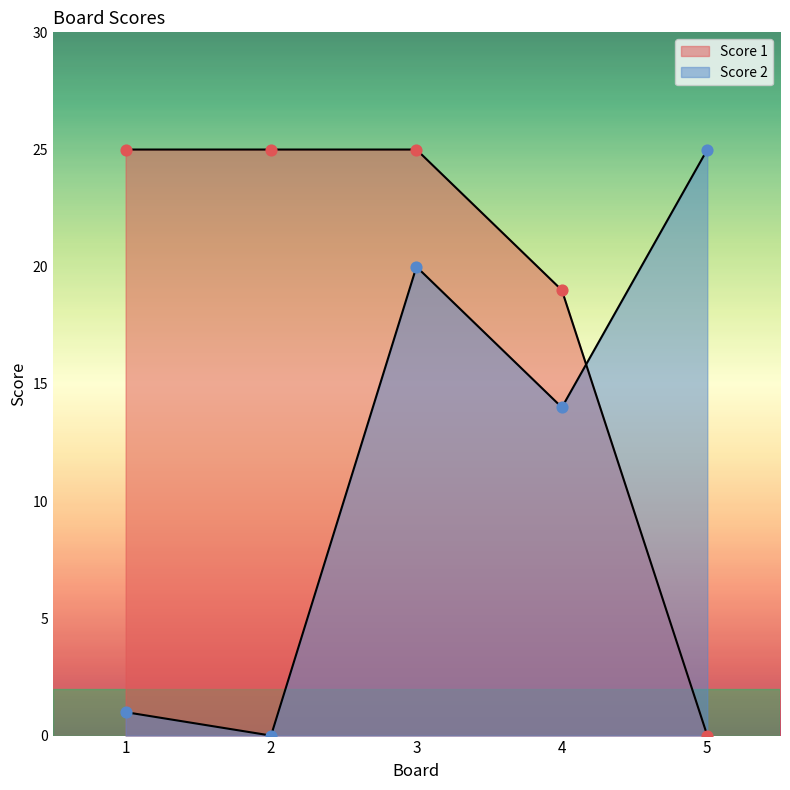

What are all the series names shown in the legend?

Score 1, Score 2